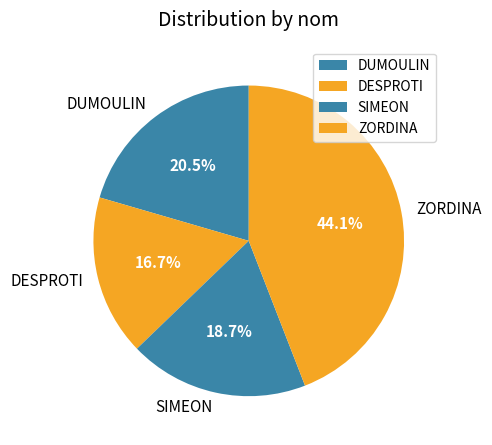

To the nearest percent, what portion does DESPROTI represent?

17%